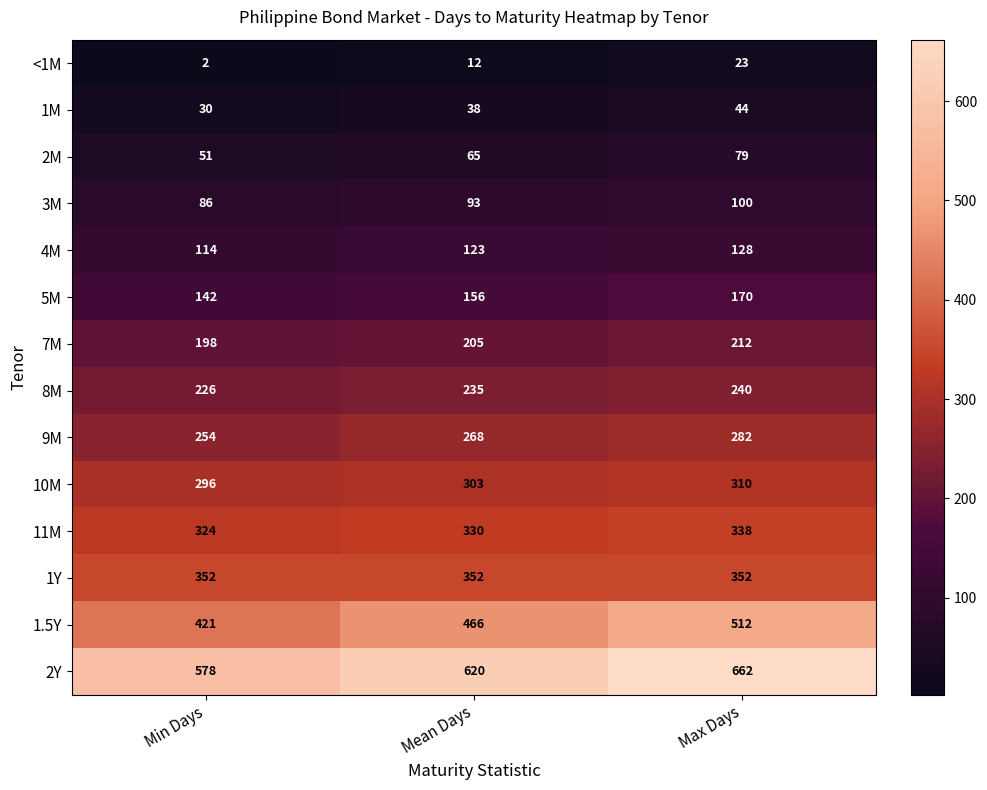

What is the maximum value shown in the chart?

662